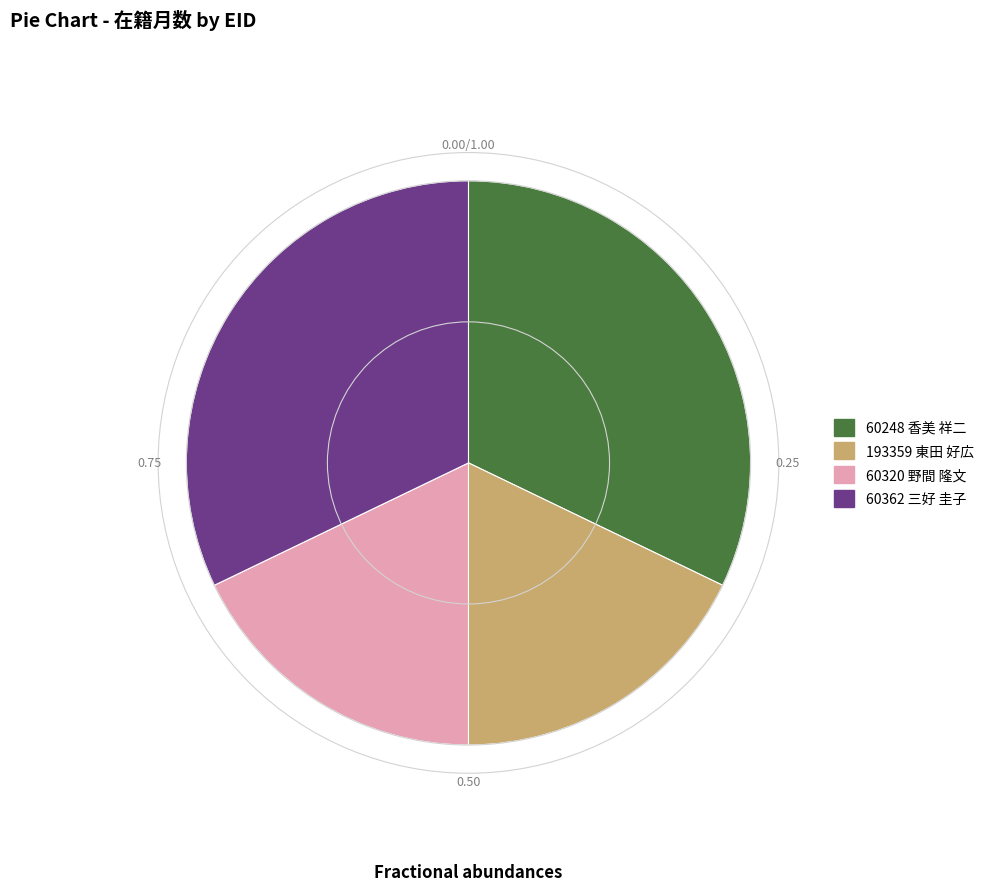

What is the ratio of the value at 60320 野間 隆文 to the value at 193359 東田 好広?

1.0